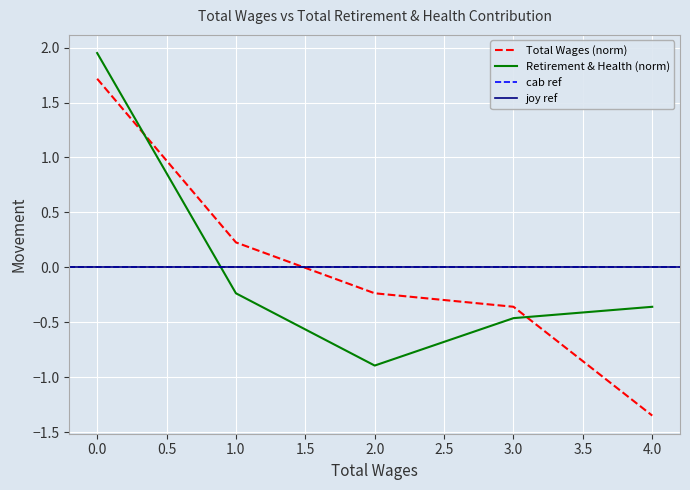

What is the lowest value of the Retirement & Health (norm) series?

-0.9